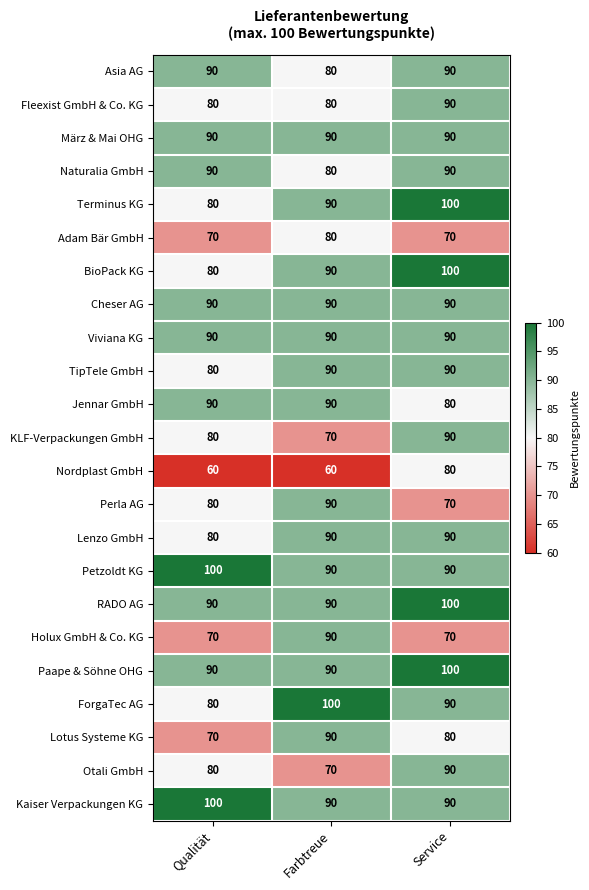

What is the spread (max minus min) of values at Qualität?

40